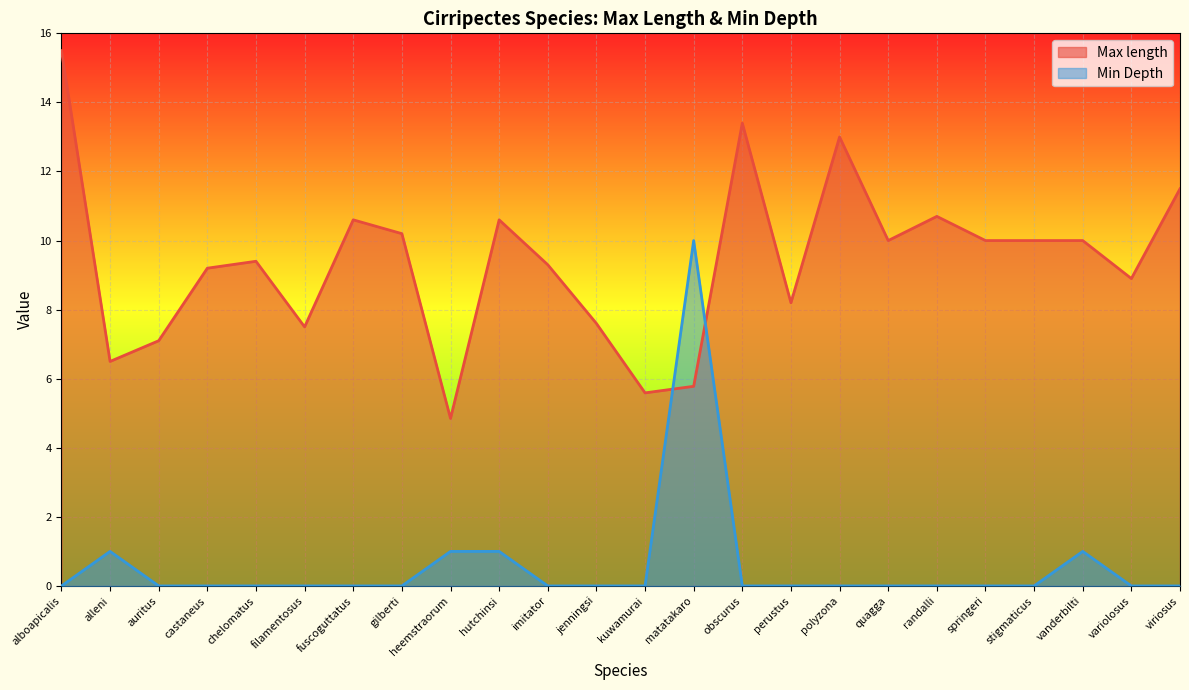

Which category has the lowest value across all series?

alboapicalis